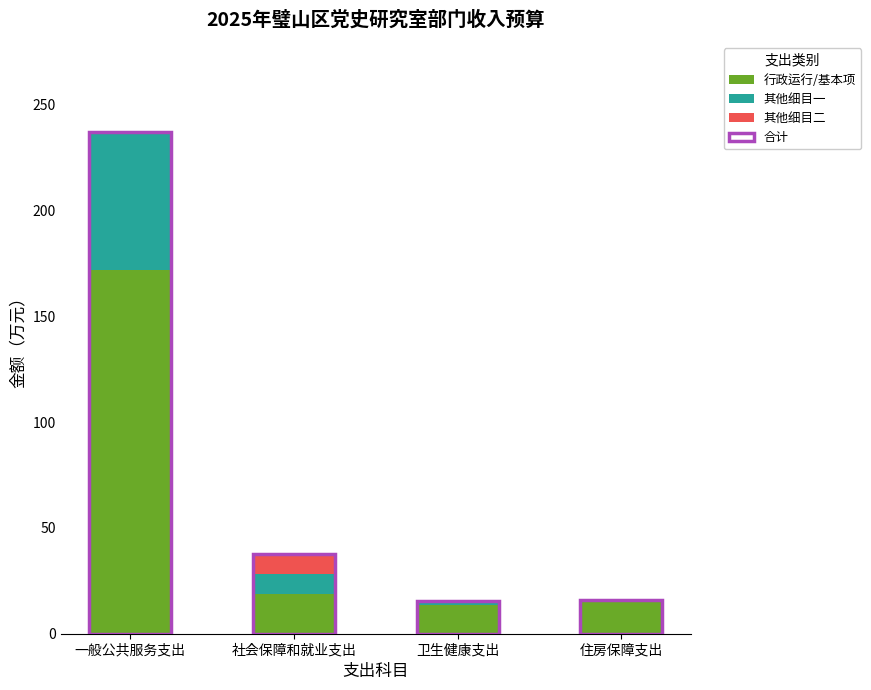

What position from the right is 一般公共服务支出?

4